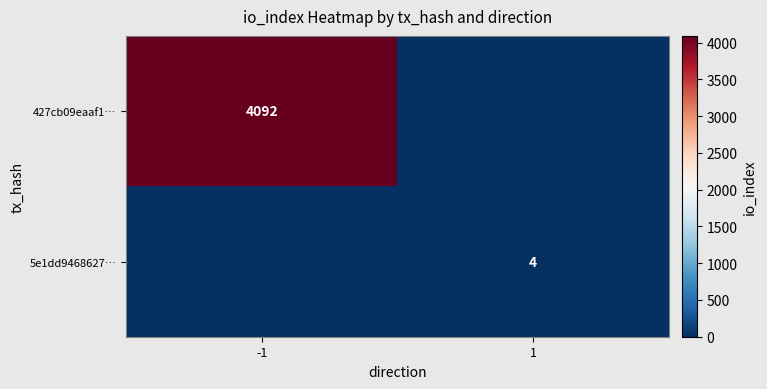

Which has a higher value, -1 or 1?

-1